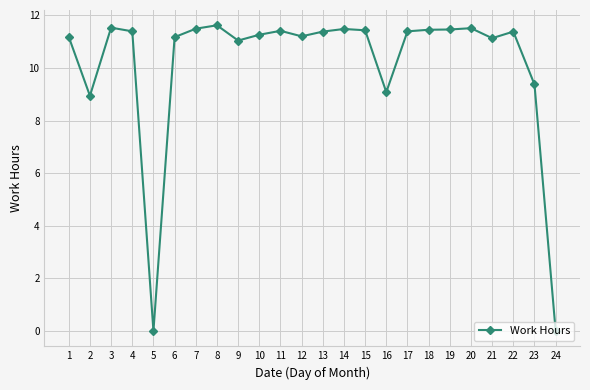

What value does the data have at 19?

11.5